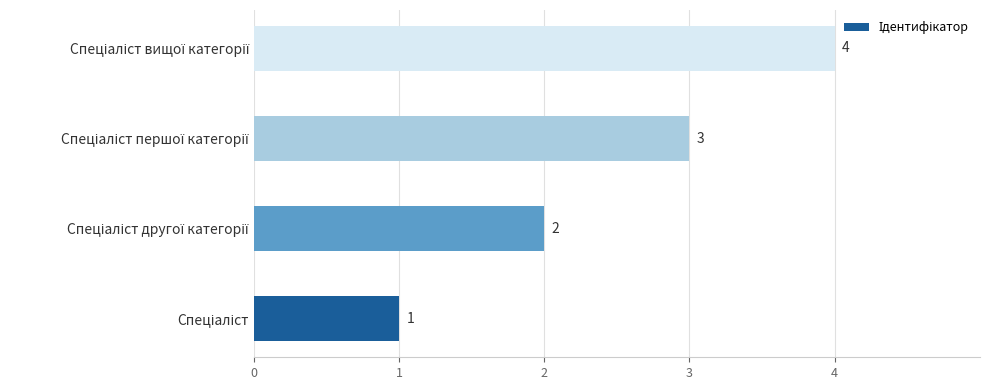

Count the values in the range 2 to 4.

3